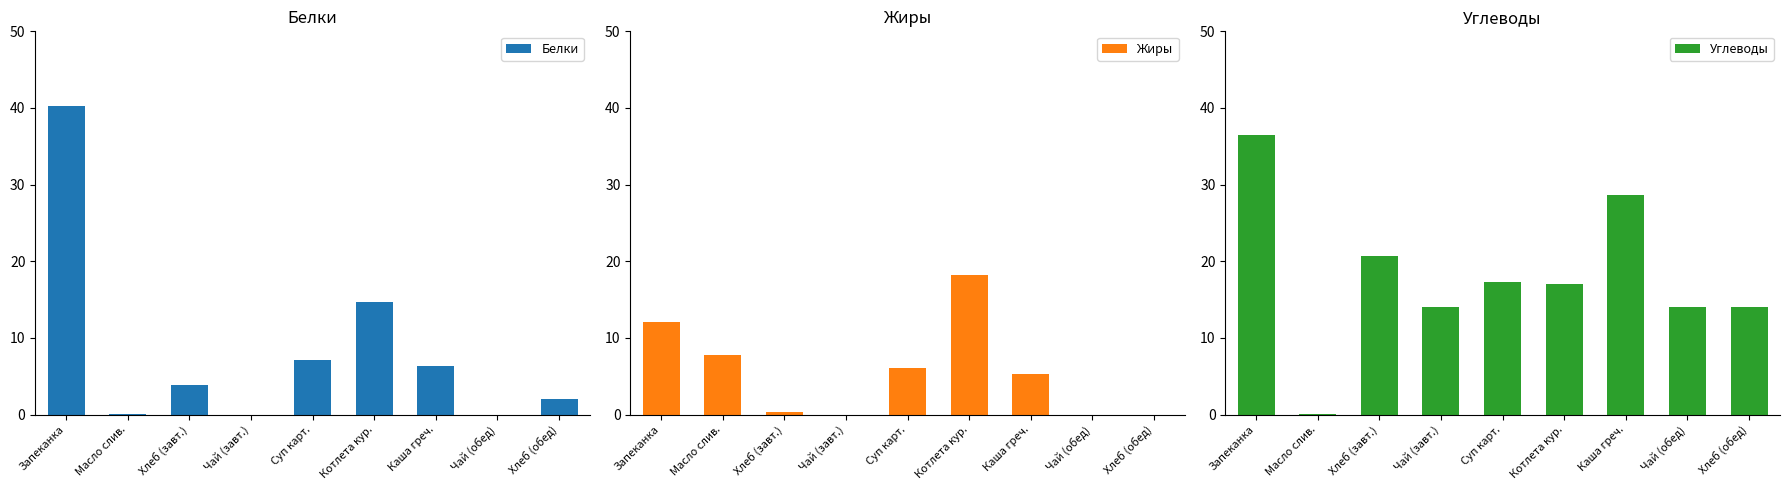

How many bars are there in each group?

3